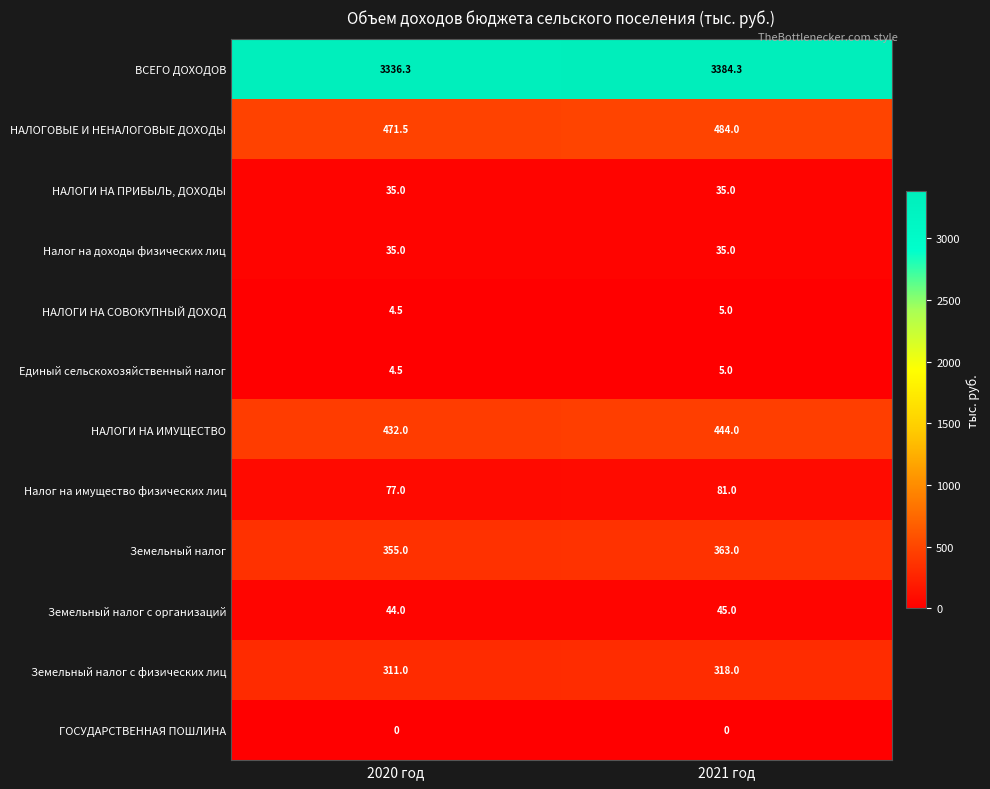

What is the total value across all series at 2020 год?

5105.8